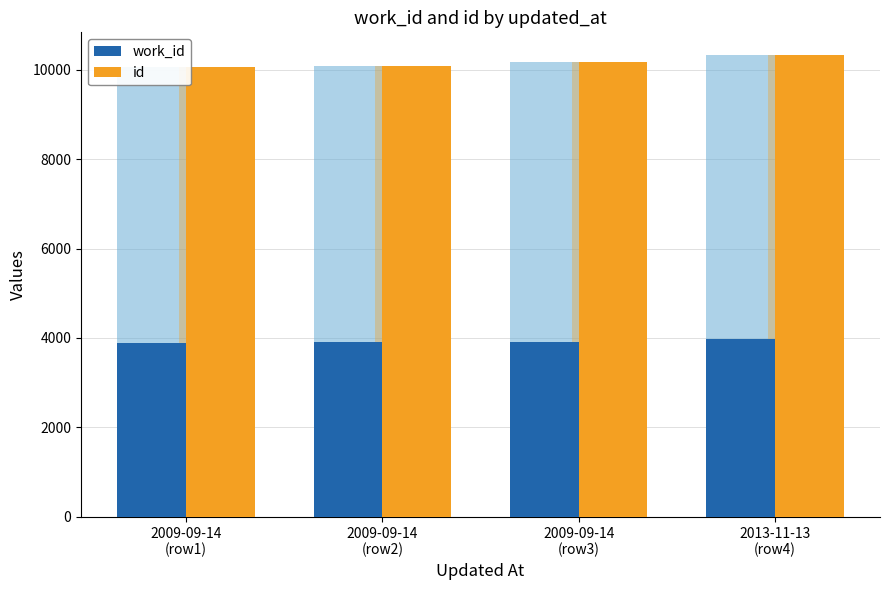

At which label does id first exceed 10175?

2013-11-13
(row4)